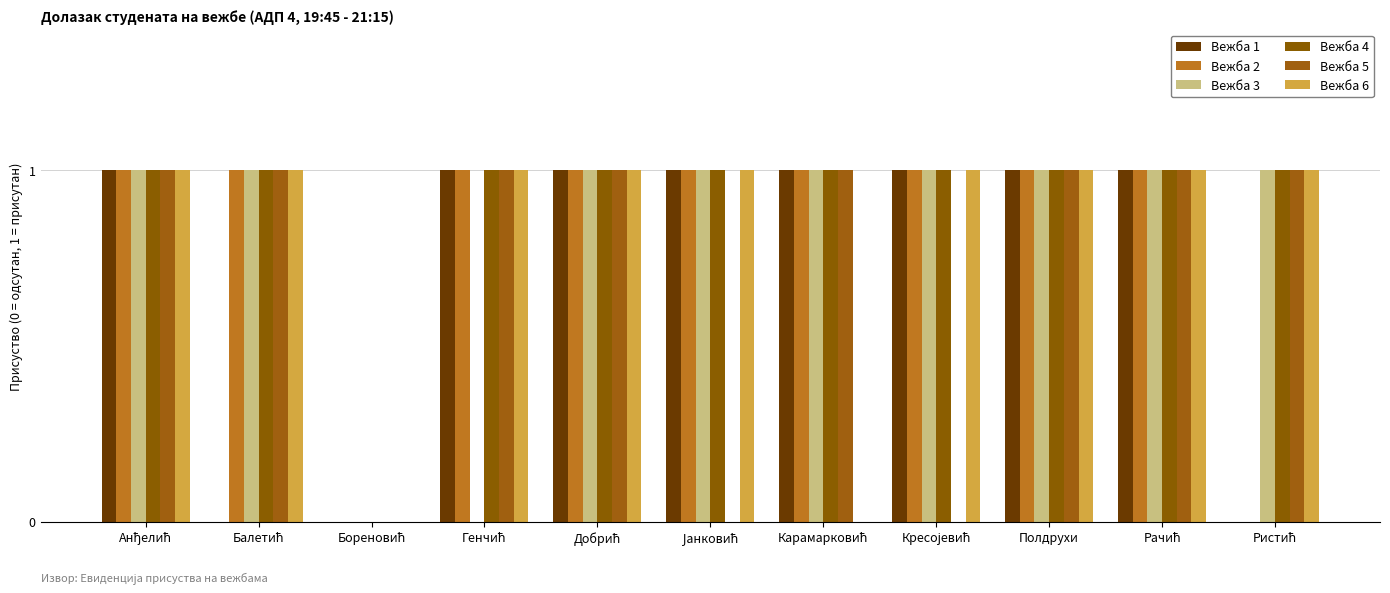

What is the value of the Вежба 1 bar at the 9th from the left?

1